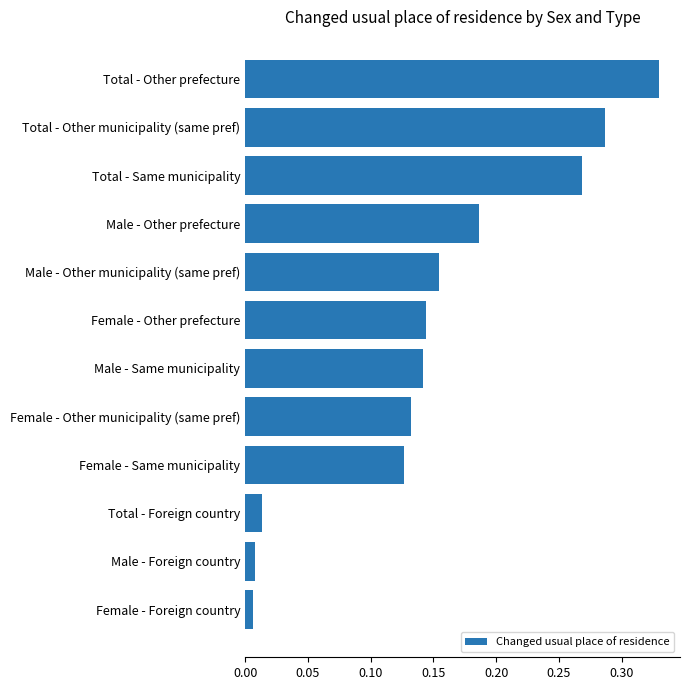

What is the label of the 8th bar from the bottom?

Male - Other municipality (same pref)